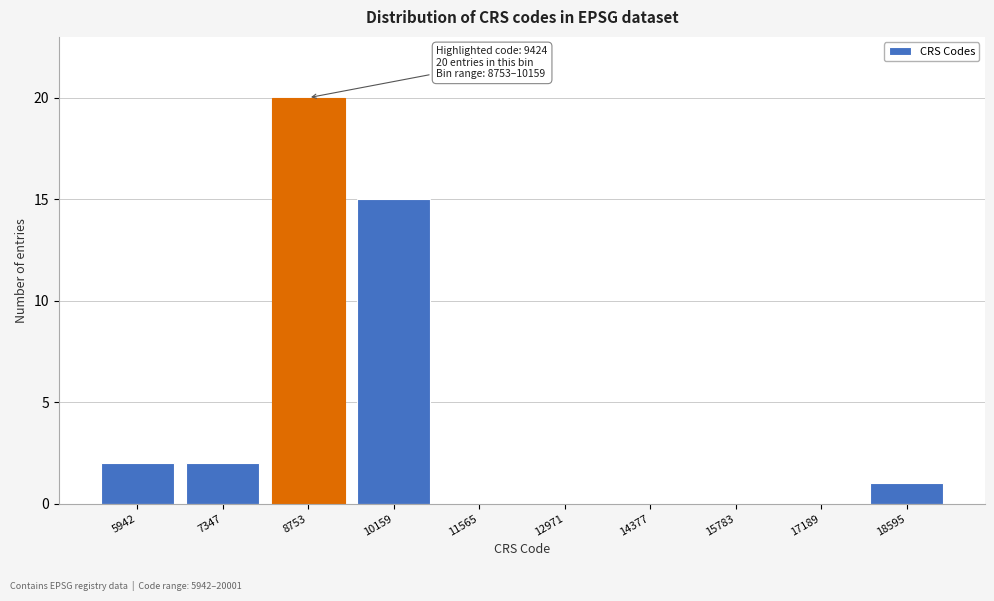

Reading left to right, extract all data points from this chart.

5942=2	7347=2	8753=20	10159=15	11565=0	12971=0	14377=0	15783=0	17189=0	18595=1